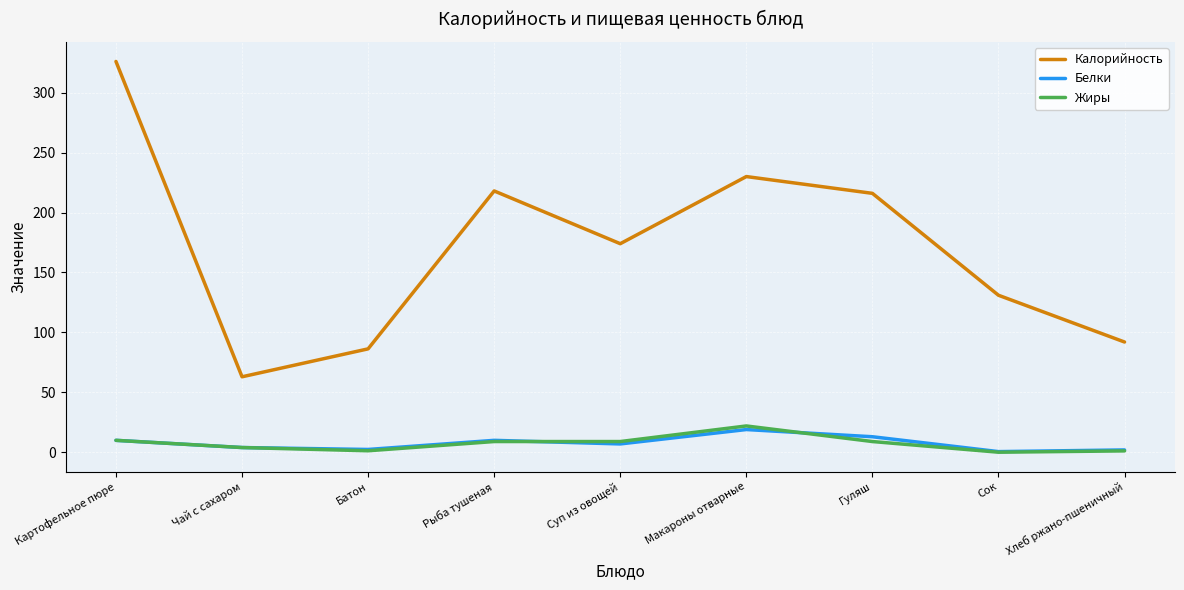

At which category is the sum across all series the highest?

Картофельное пюре